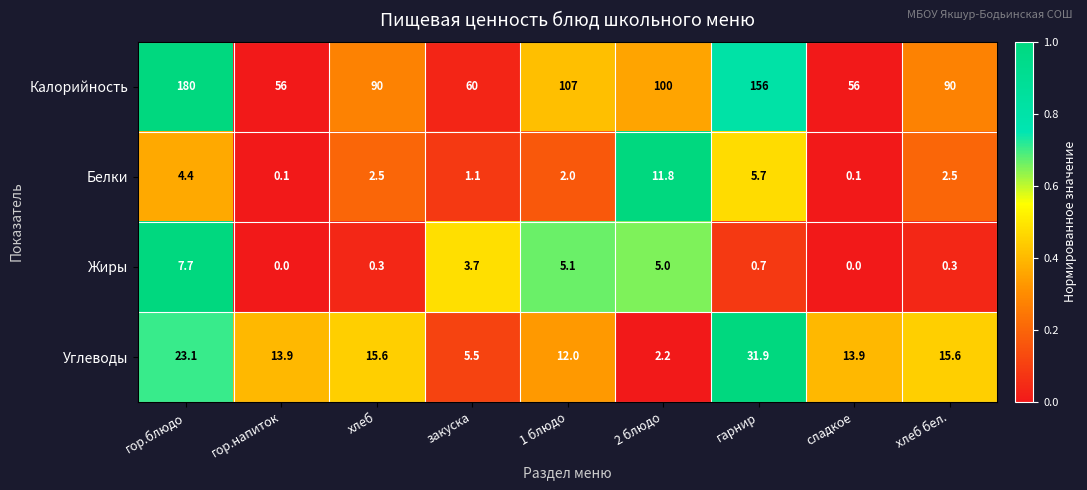

At 2 блюдо, list the series in order from smallest to largest.

Углеводы, Жиры, Белки, Калорийность